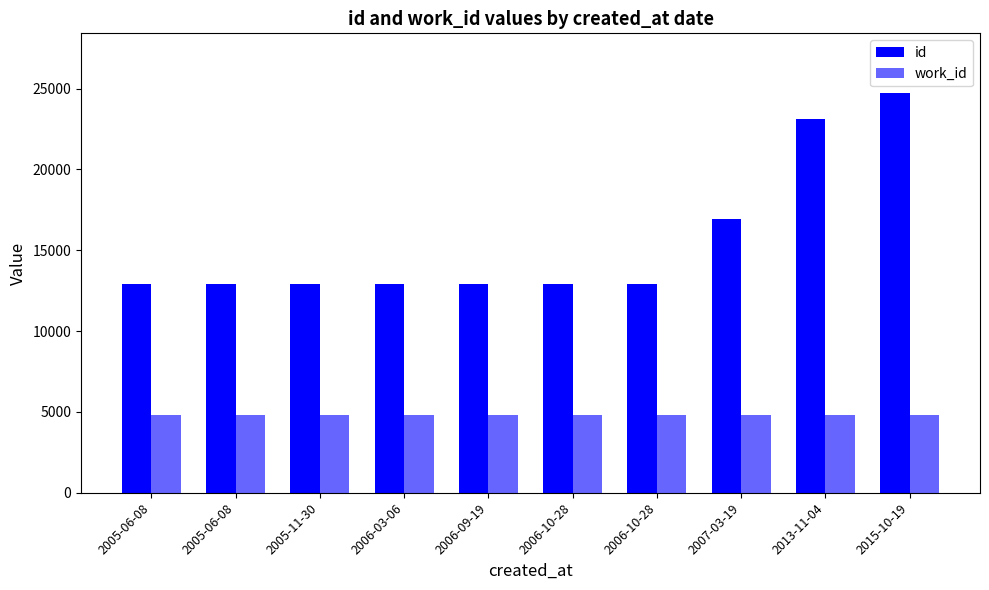

Reading left to right, list all the values displayed in this chart.

id: 2005-06-08=12922	2005-06-08=12924	2005-11-30=12930	2006-03-06=12935	2006-09-19=12939	2006-10-28=12941	2006-10-28=12942	2007-03-19=16951	2013-11-04=23139	2015-10-19=24711
work_id: 2005-06-08=4812	2005-06-08=4812	2005-11-30=4812	2006-03-06=4812	2006-09-19=4812	2006-10-28=4812	2006-10-28=4812	2007-03-19=4812	2013-11-04=4812	2015-10-19=4812